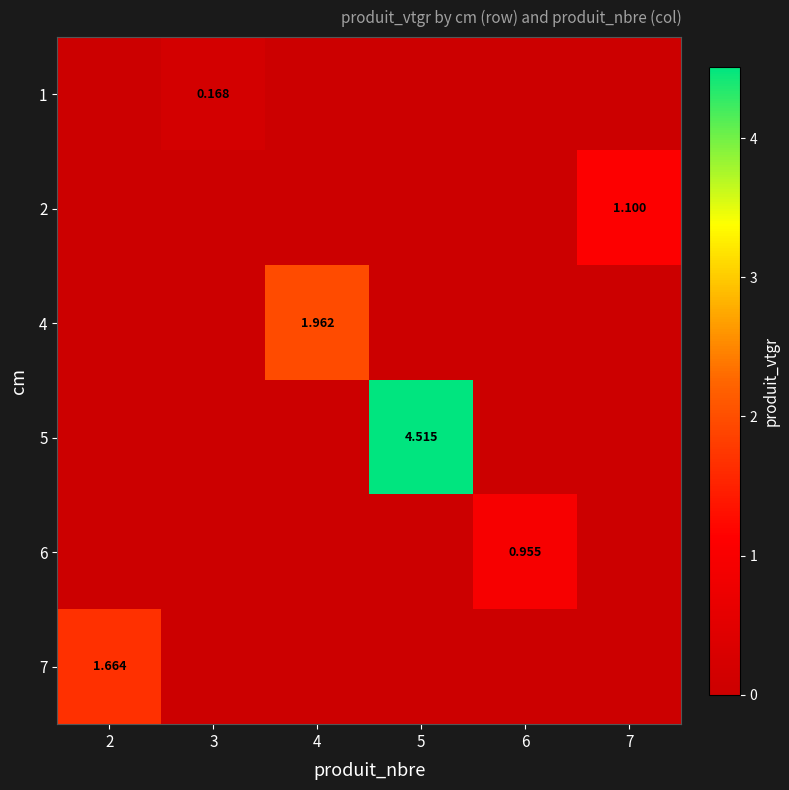

List the series in order of their peak value, lowest first.

1, 6, 2, 7, 4, 5